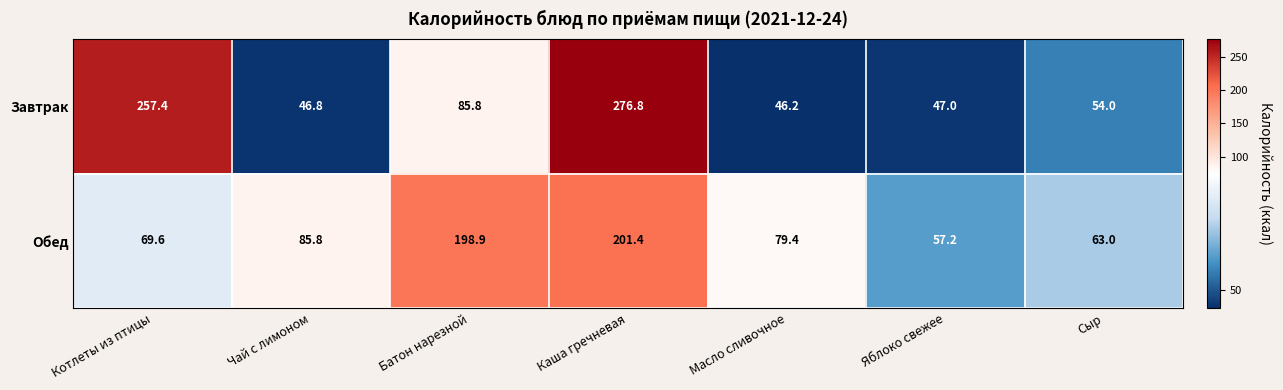

List the series in order of their peak value, lowest first.

Обед, Завтрак